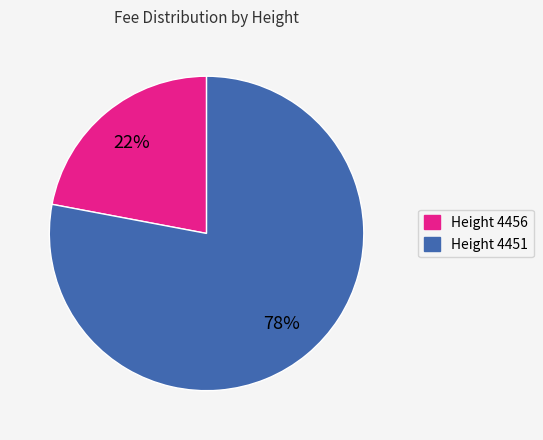

What is the ratio of the value at Height 4451 to the value at Height 4456?

3.5